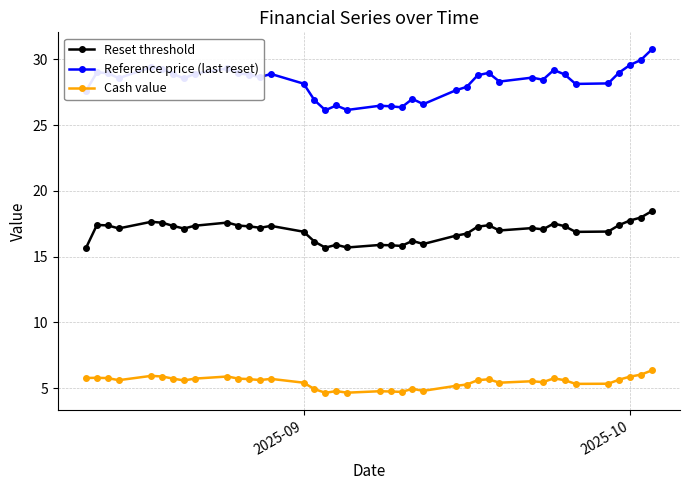

True or false: Reference price (last reset) and Reset threshold cross at least once.

False